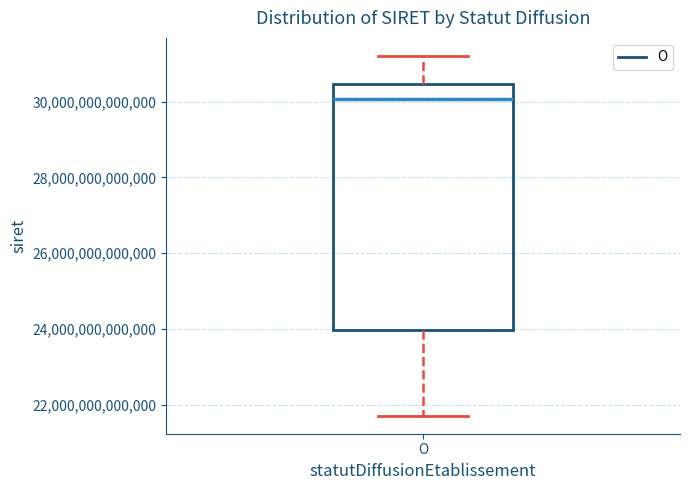

Transcribe this box plot: give where the median line is, the range the box spans, and where the two whiskers end, as read against the y-axis. The values are not printed on the chart, so give them approximately, as read against the axis.

median 30000000000000, box 24000000000000 to 30400000000000, whiskers 21800000000000 to 31200000000000